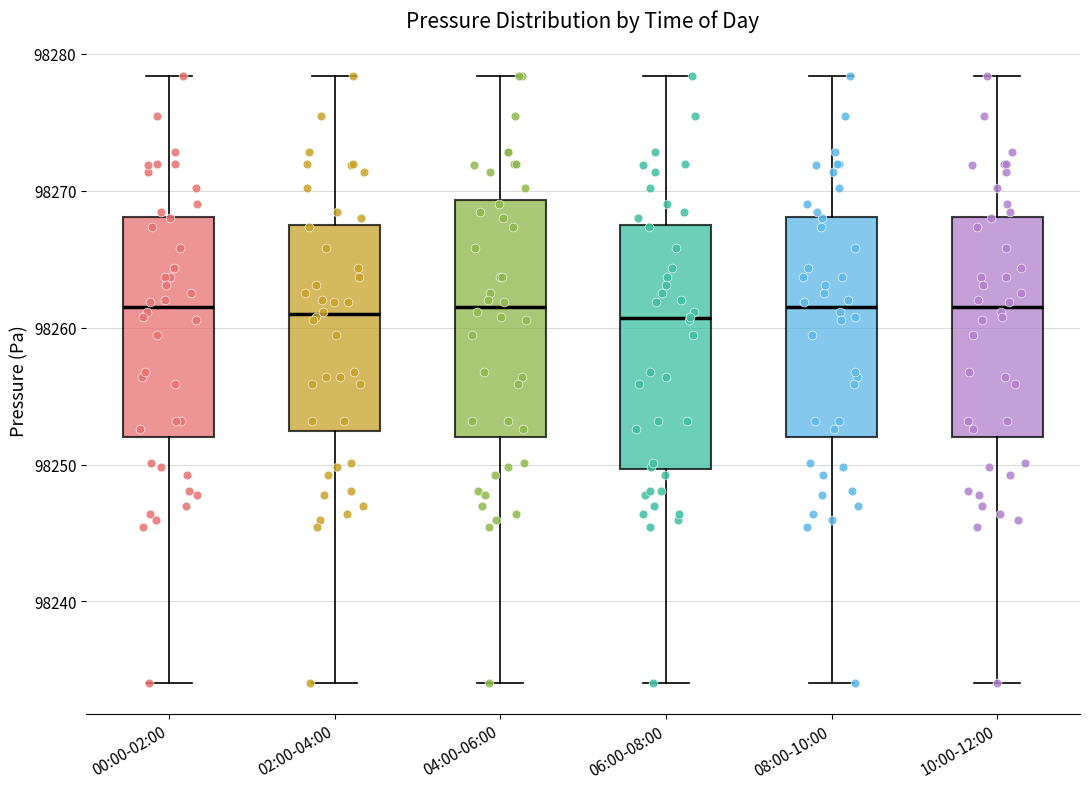

Reading left to right, transcribe this box plot: for each box, give where its median line is, the range the box spans, and where its two whiskers end, as read against the y-axis. The values are not printed on the chart, so give them approximately, as read against the axis.

00:00-02:00: median 98261, box 98252 to 98268, whiskers 98234 to 98278
02:00-04:00: median 98261, box 98252 to 98267, whiskers 98234 to 98278
04:00-06:00: median 98261, box 98252 to 98269, whiskers 98234 to 98278
06:00-08:00: median 98261, box 98250 to 98267, whiskers 98234 to 98278
08:00-10:00: median 98261, box 98252 to 98268, whiskers 98234 to 98278
10:00-12:00: median 98261, box 98252 to 98268, whiskers 98234 to 98278